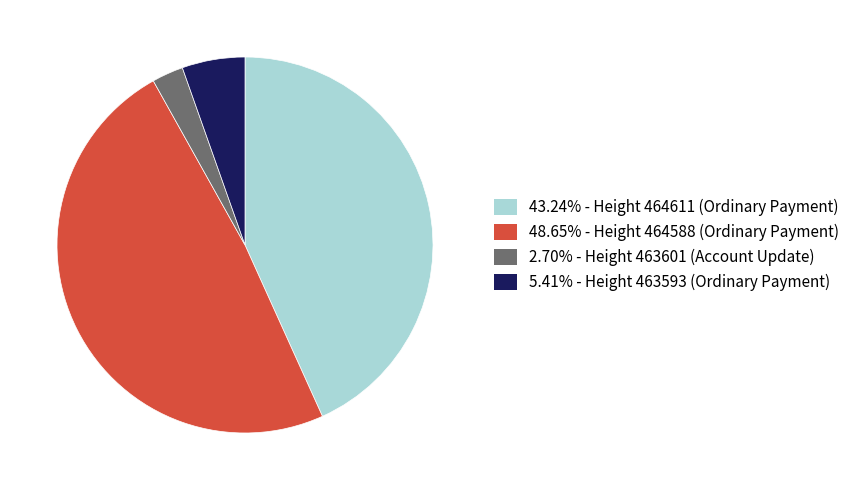

Does 5.41% - Height 463593 (Ordinary Payment) account for over 50% of the chart?

No